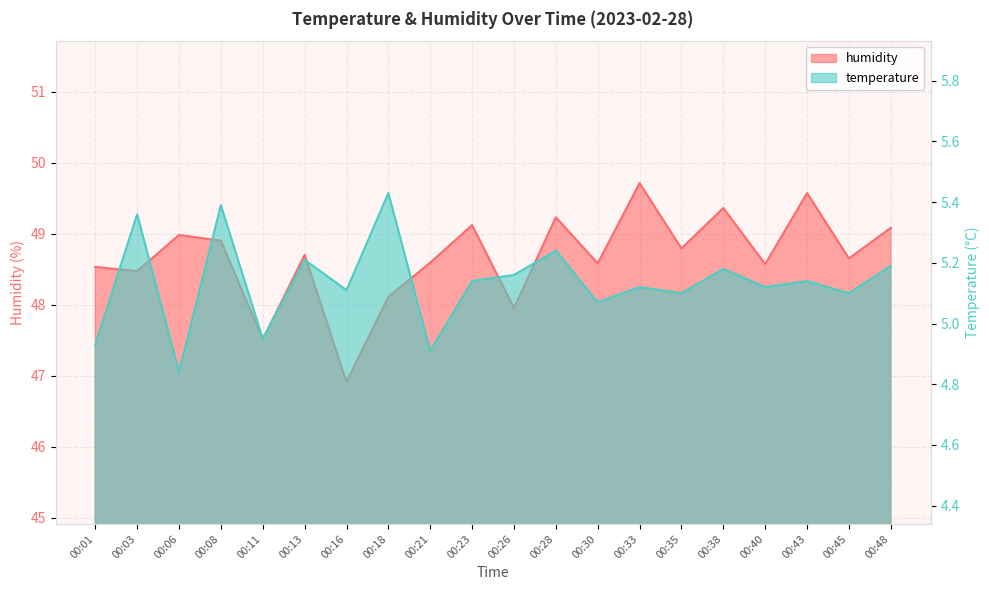

What is the difference between the highest and lowest values at 00:45?

43.5